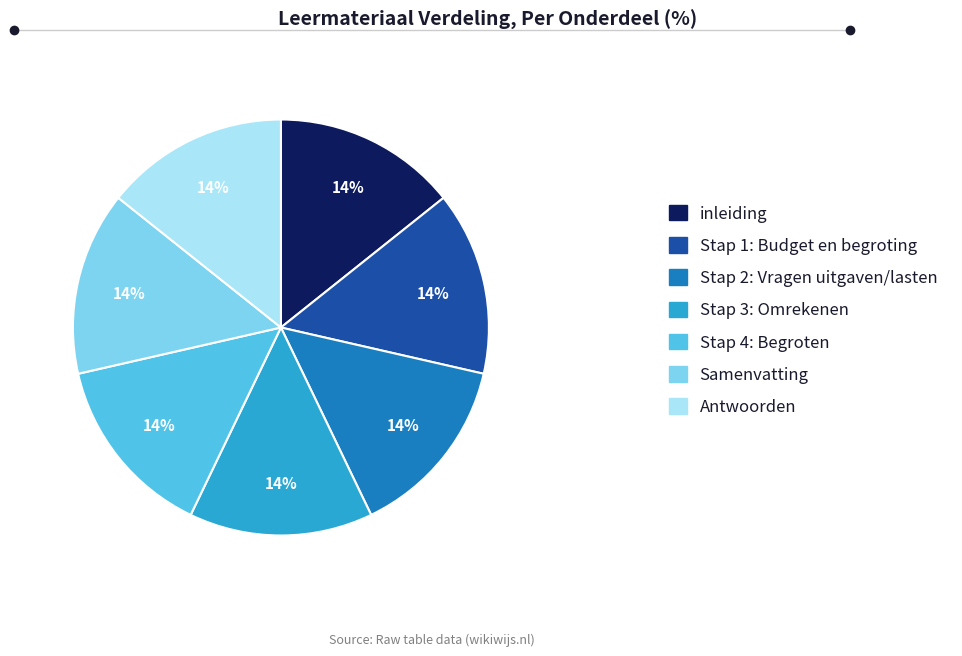

To the nearest percent, what percentage of the pie is Stap 2: Vragen uitgaven/lasten?

14%